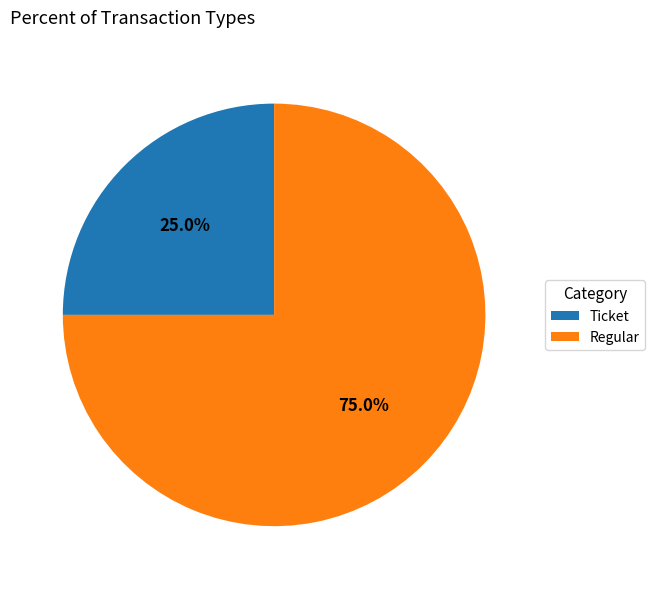

Does Ticket account for over 50% of the chart?

No